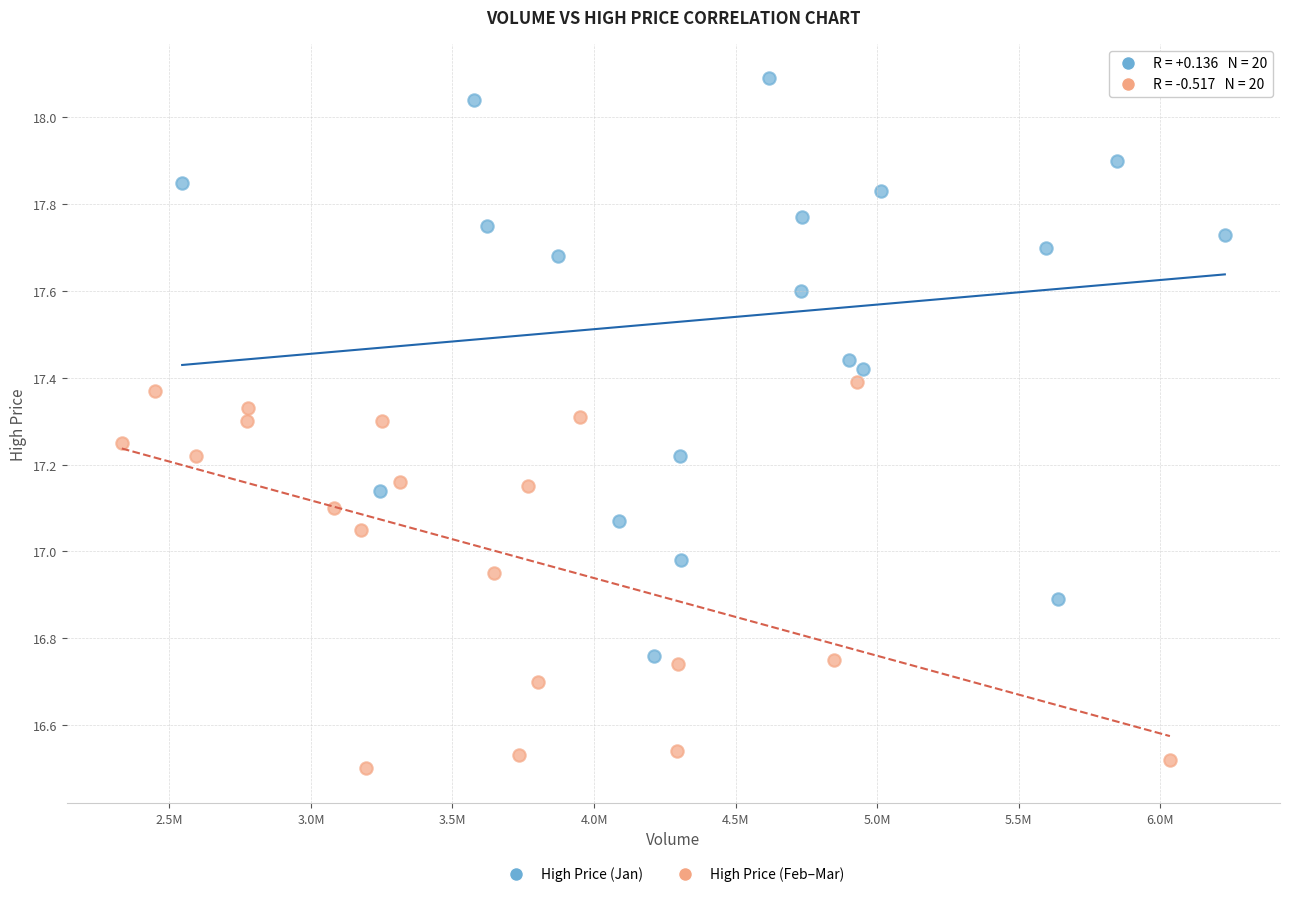

Which series has the widest spread of Y values?

High Price (Jan)